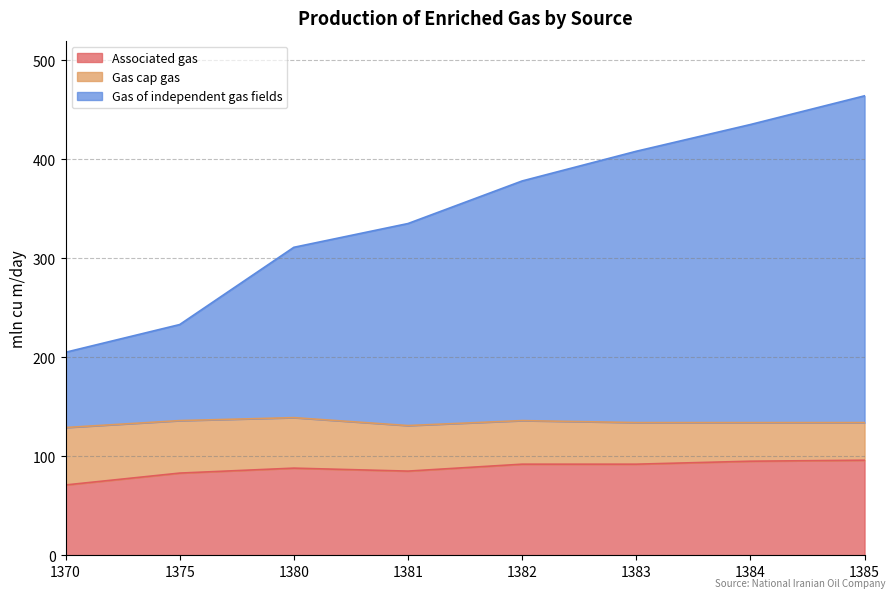

List the labels in order of Associated gas value, smallest first.

1370, 1375, 1381, 1380, 1382, 1383, 1384, 1385